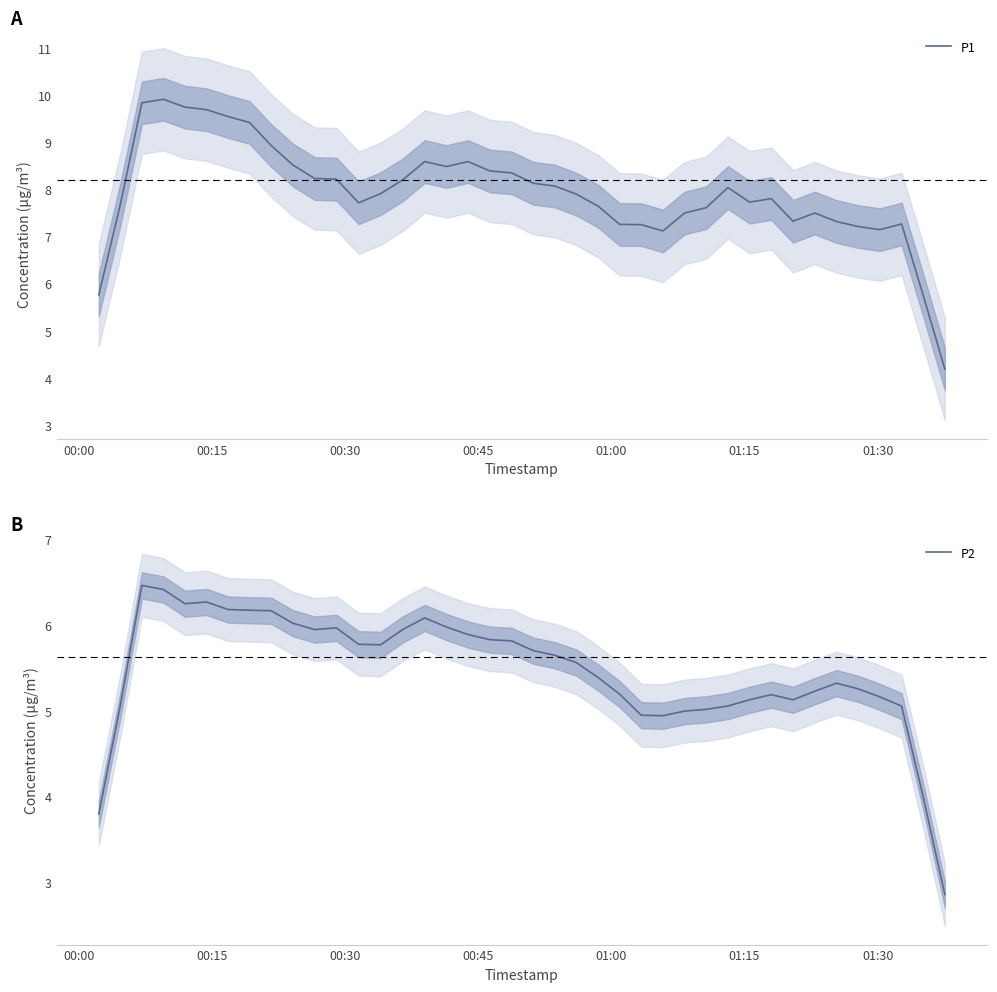

What is the minimum value for P2?

2.9